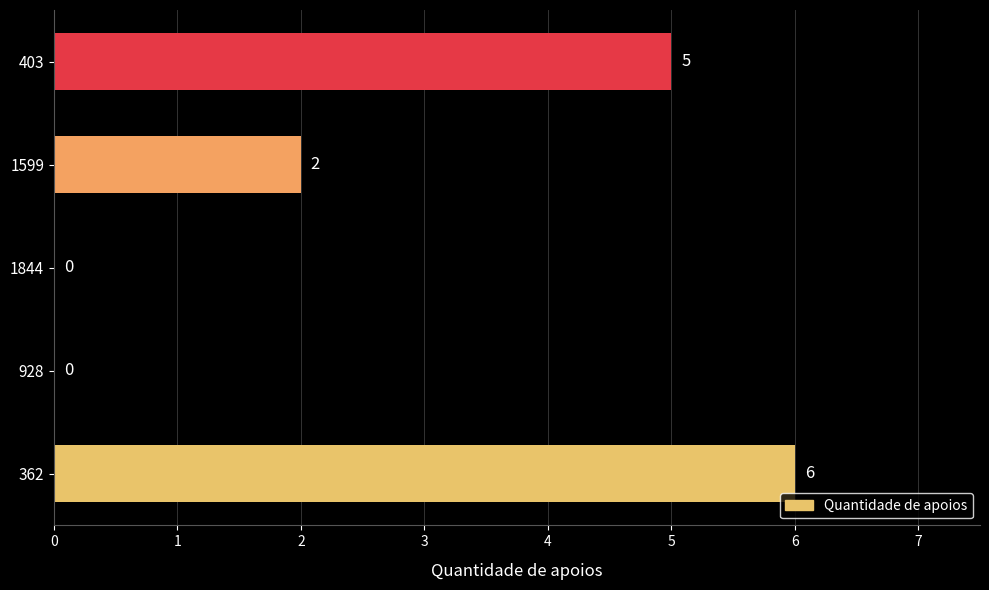

Approximately how many times larger is the value at 362 compared to 403?

1.2